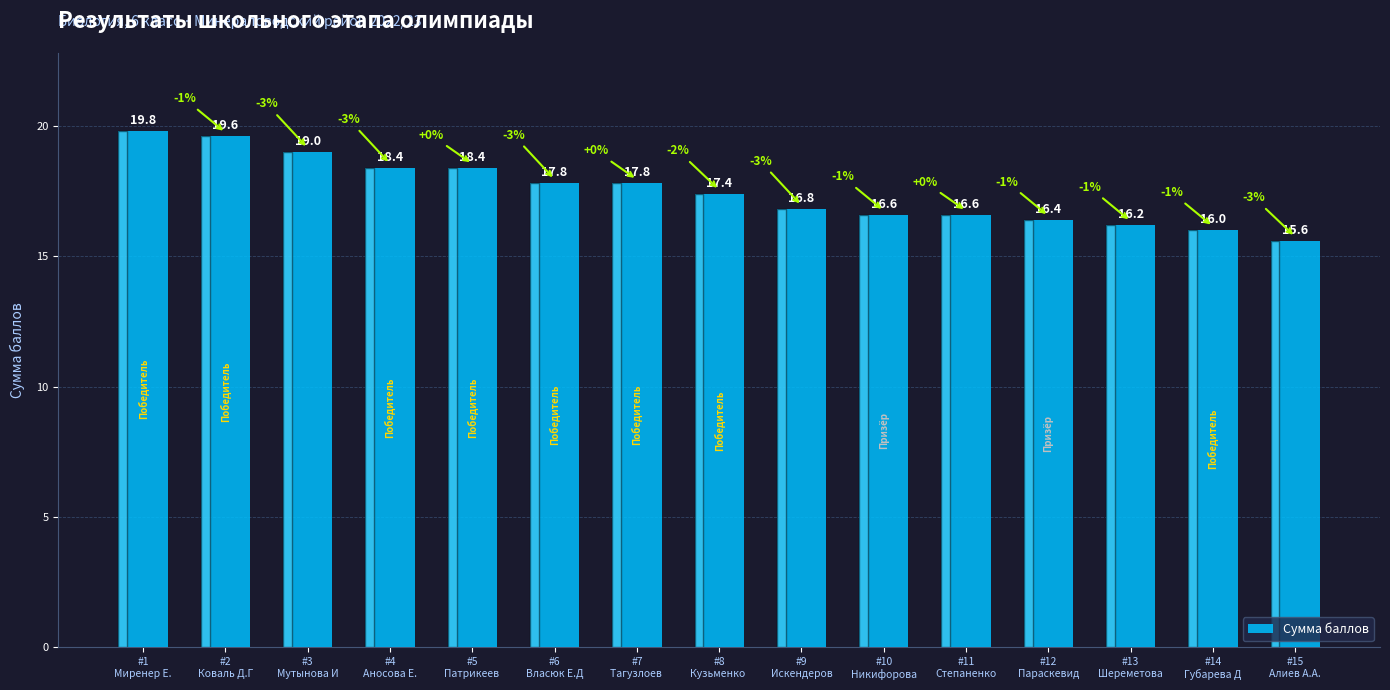

What is the sum of the values at #4
Аносова Е. and #8
Кузьменко ?

35.8